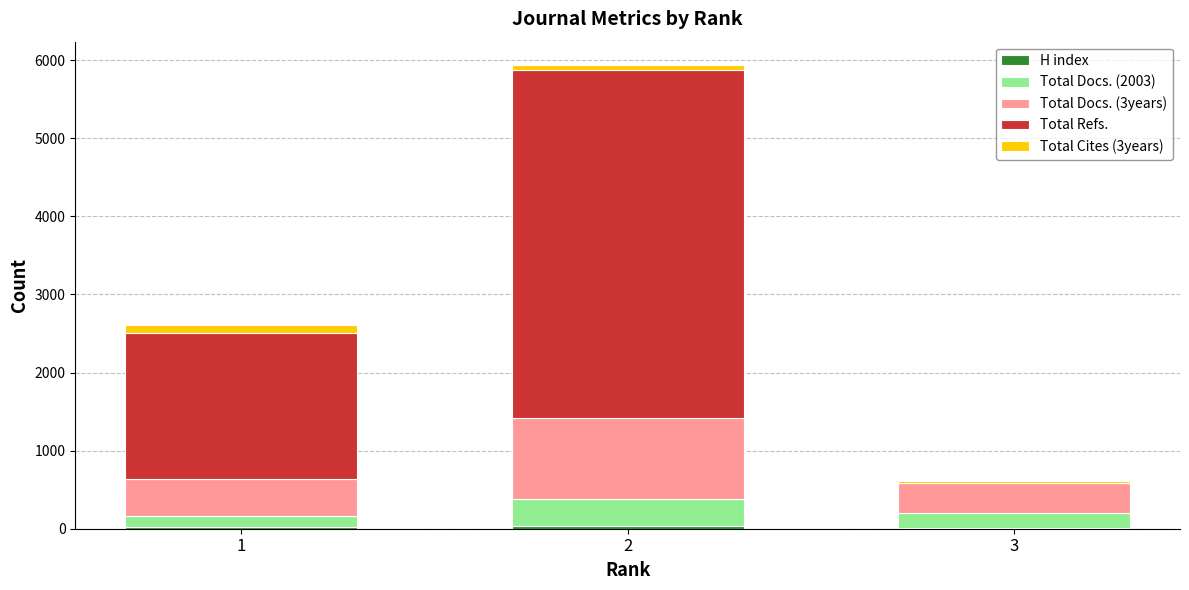

How many series are shown in this chart?

5